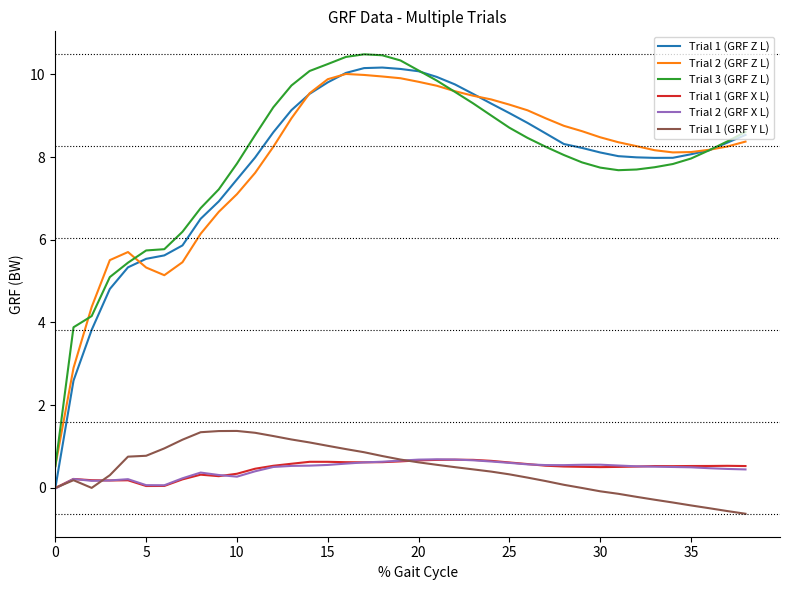

Which series has the widest spread of values?

Trial 1 (GRF Z L)